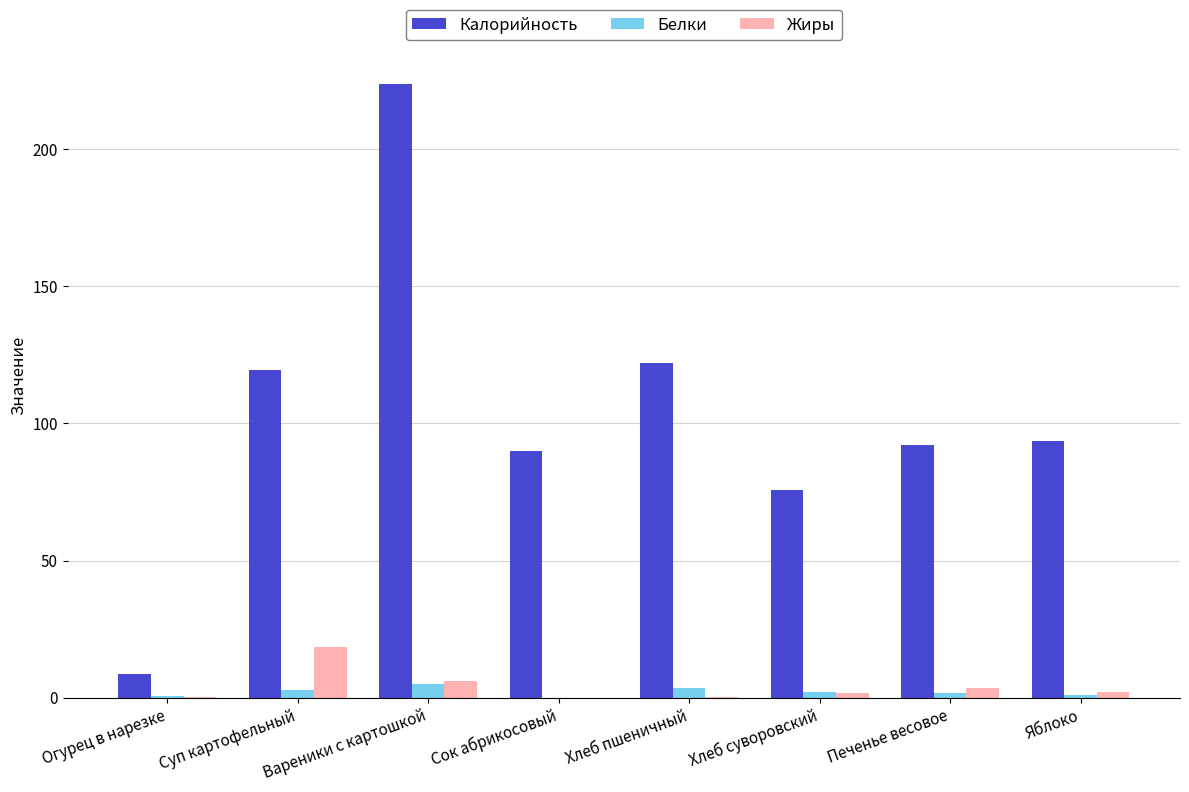

What is the difference between the Белки values at Хлеб пшеничный and Сок абрикосовый?

3.5